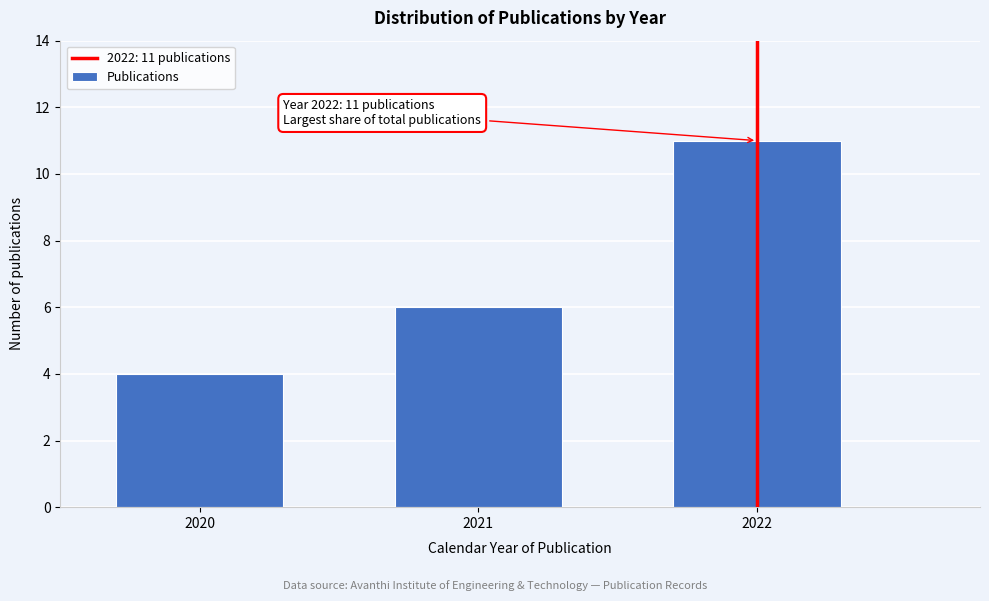

Reading left to right, what are all the values shown in this chart?

2020=4	2021=6	2022=11